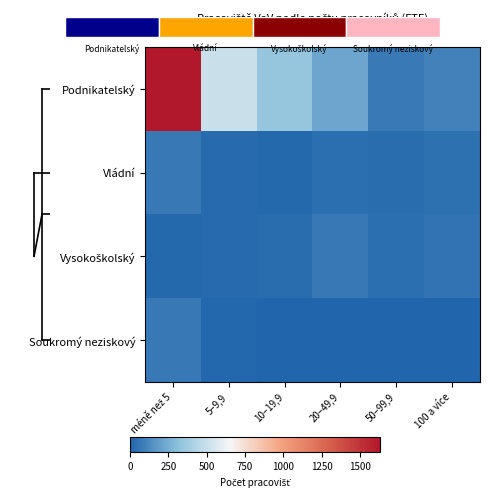

The value of Vysokoškolský at méně než 5 is 25. True or false?

False